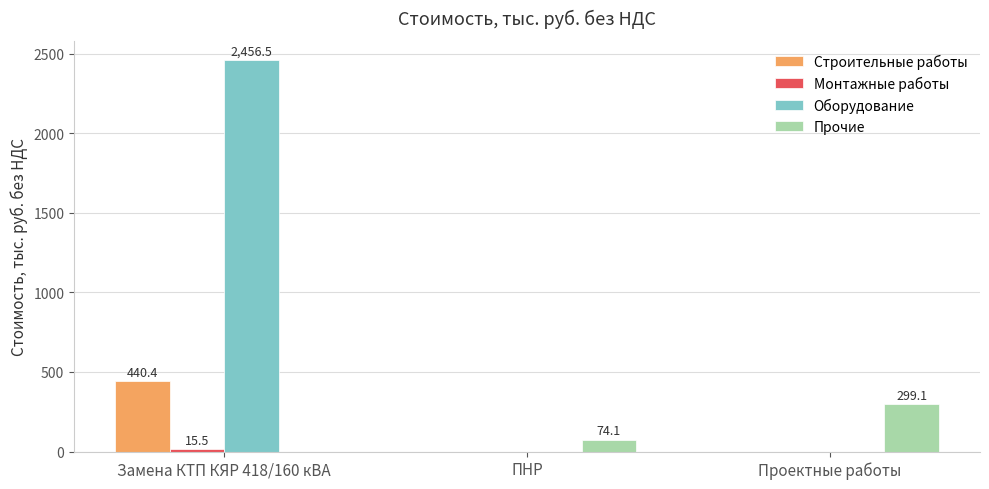

What is the maximum value shown in the chart?

2456.5